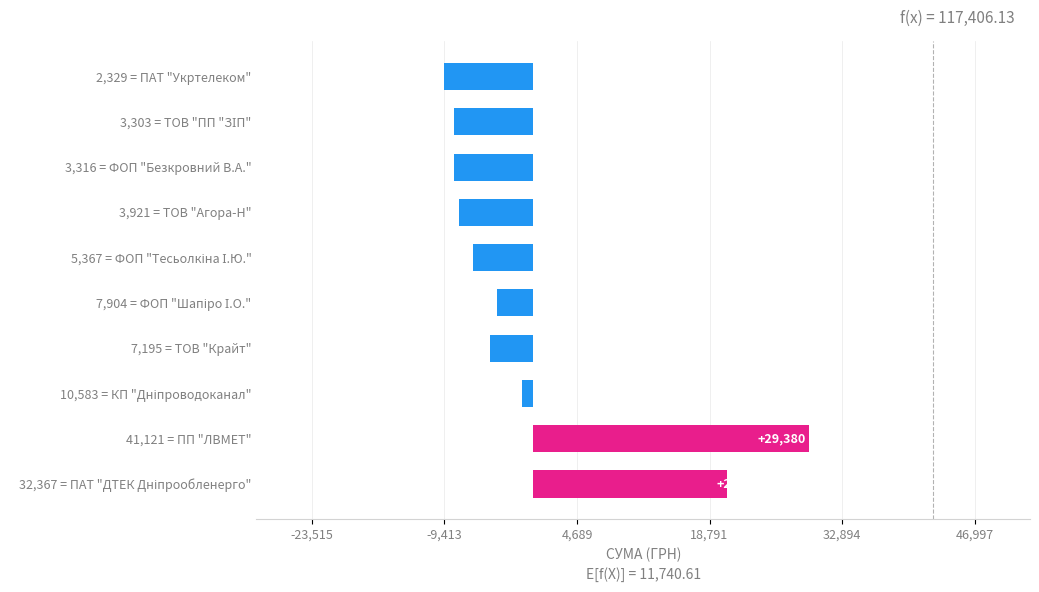

What is the greatest value displayed?

29380.4